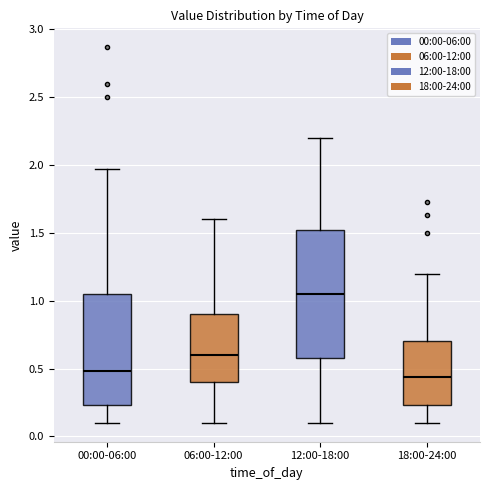

Reading left to right, transcribe this box plot: for each box, give where its median line is, the range the box spans, and where its two whiskers end, as read against the y-axis. The values are not printed on the chart, so give them approximately, as read against the axis.

00:00-06:00: median 0.50, box 0.25 to 1.05, whiskers 0.10 to 1.95
06:00-12:00: median 0.60, box 0.40 to 0.90, whiskers 0.10 to 1.60
12:00-18:00: median 1.05, box 0.60 to 1.55, whiskers 0.10 to 2.20
18:00-24:00: median 0.45, box 0.25 to 0.70, whiskers 0.10 to 1.20